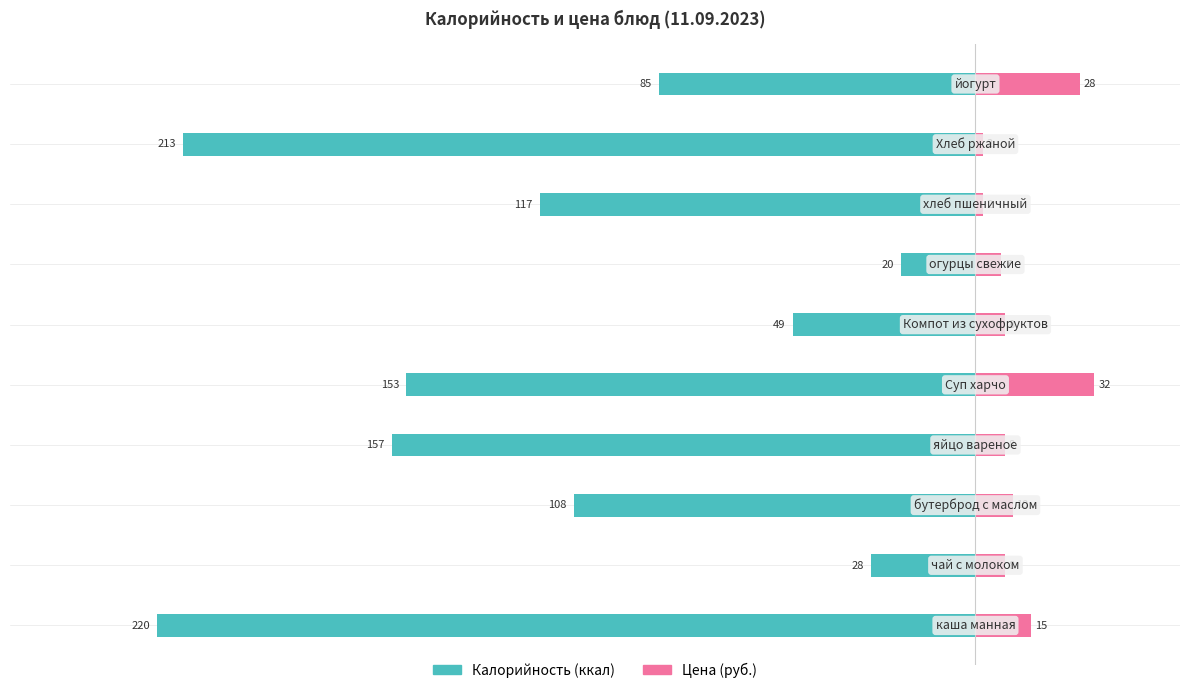

How many bars are there in each group?

2